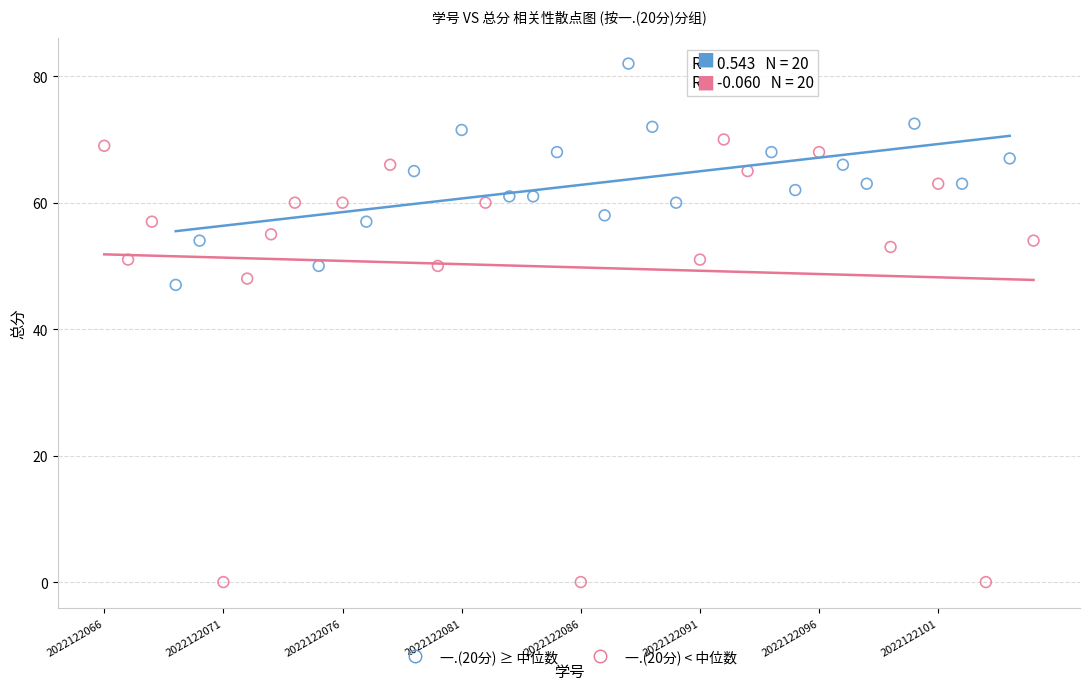

Which series has the widest spread of Y values?

一.(20分) < 中位数